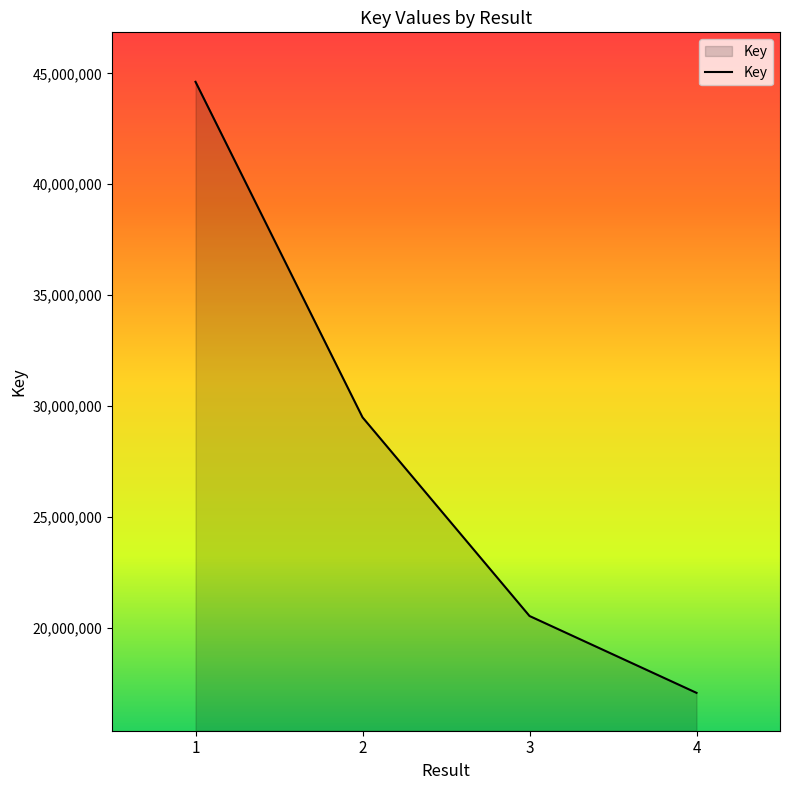

The value at 4 is 17074546. True or false?

True